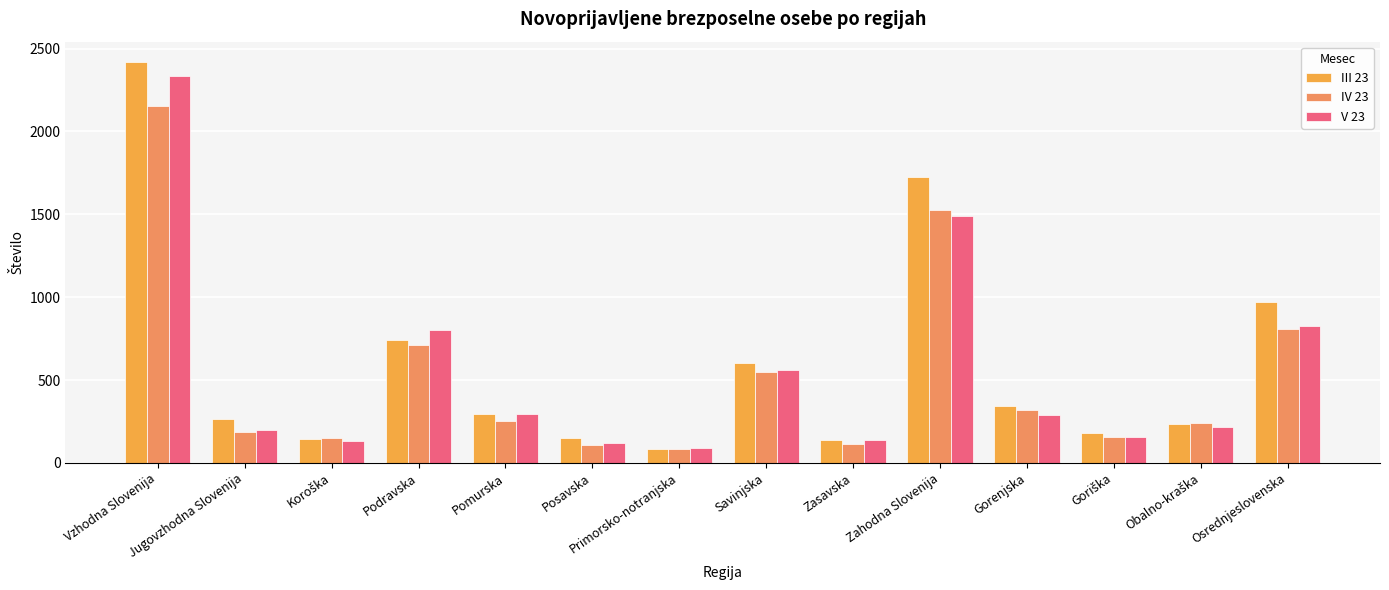

What is the sum of the V 23 values at Vzhodna Slovenija and Primorsko-notranjska?

2426